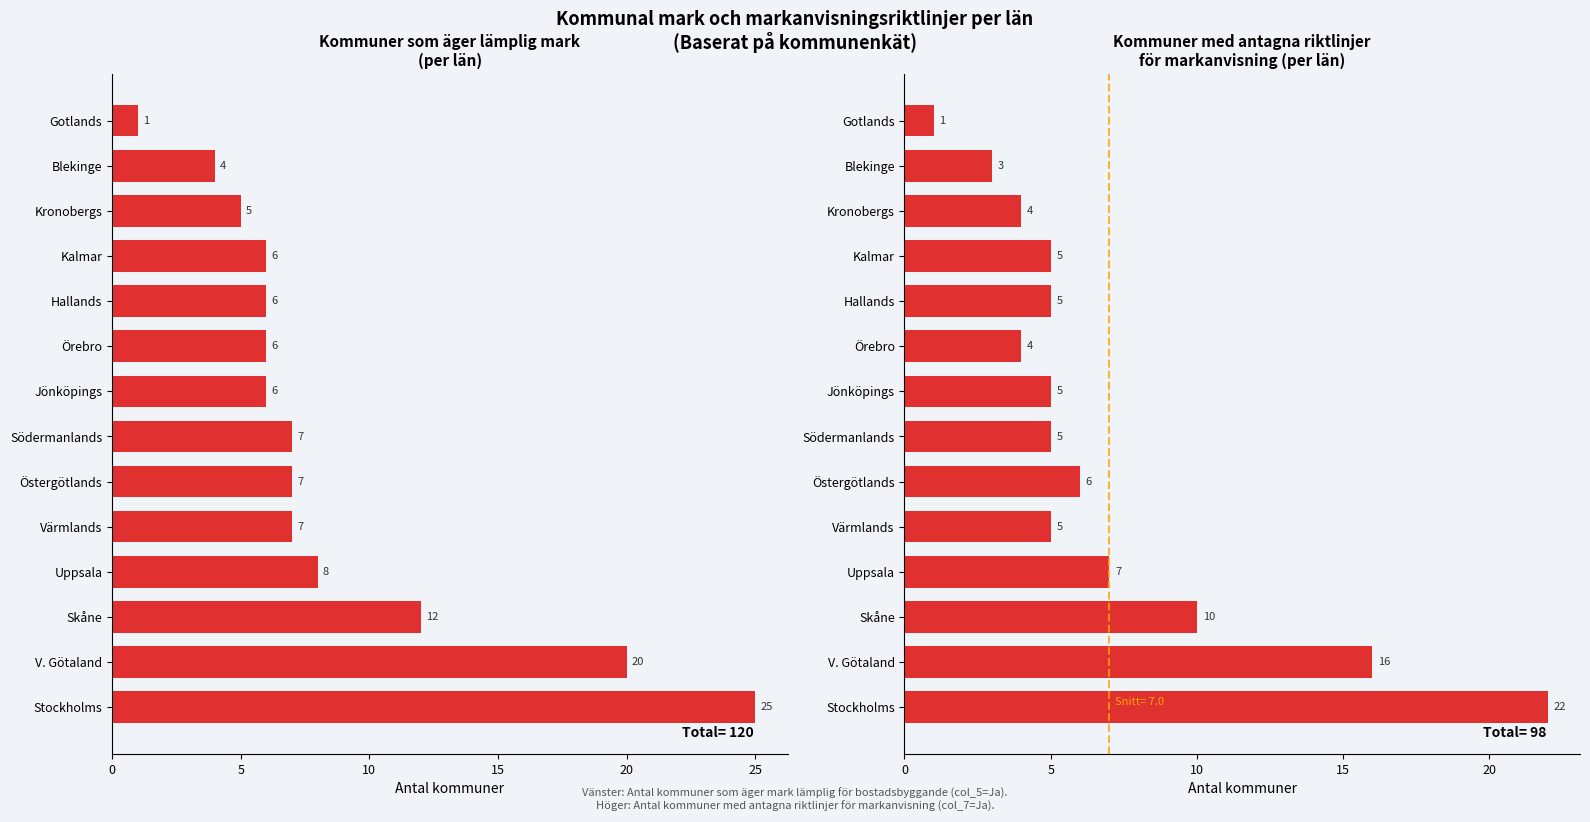

Which series has the largest total across all categories?

Äger mark (Ja)